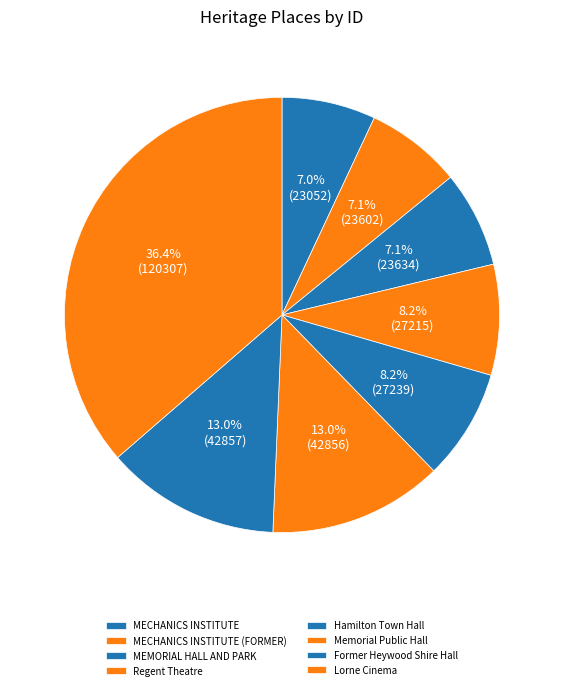

Approximately how many times larger is the value at MECHANICS INSTITUTE (FORMER) compared to MECHANICS INSTITUTE?

1.0